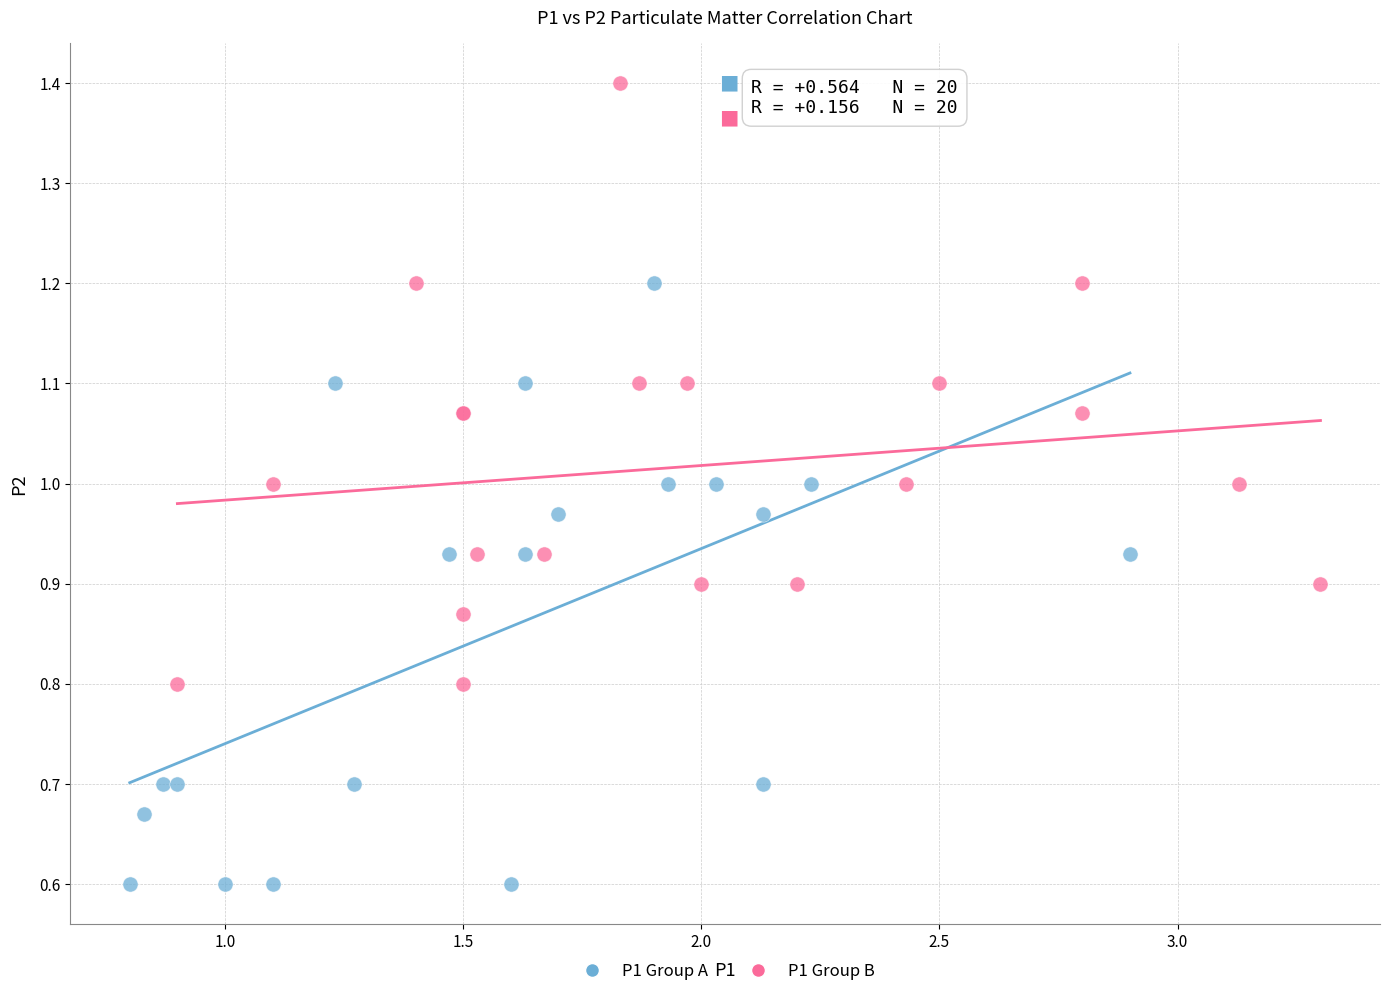

Which series contains the highest Y value?

P1 Group B